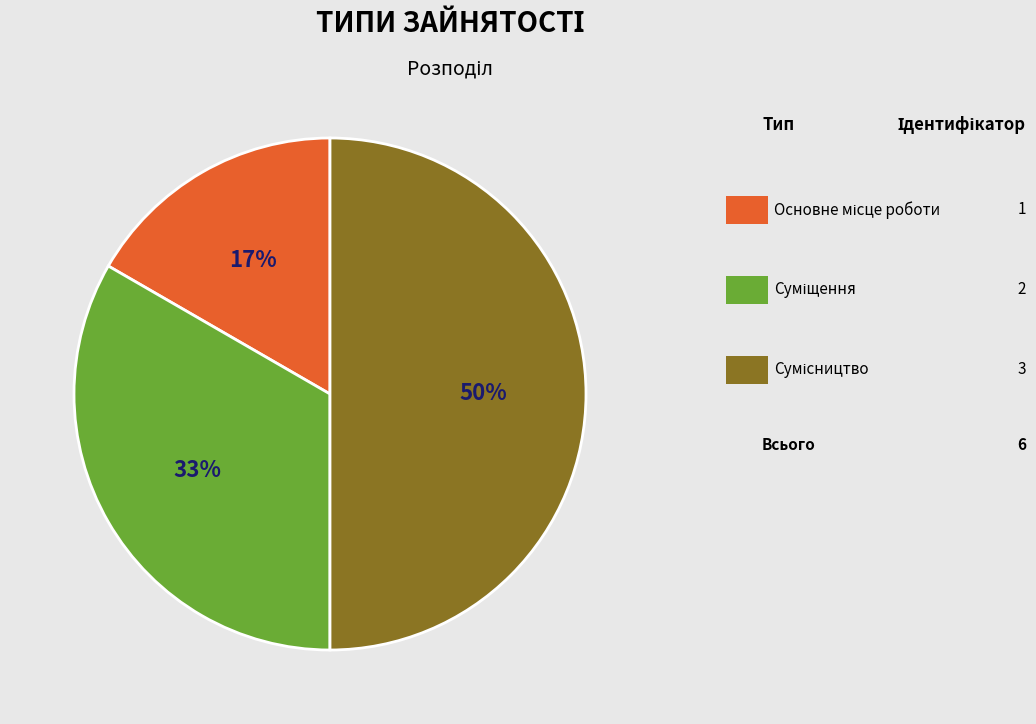

To the nearest percent, what is the average slice percentage?

33%